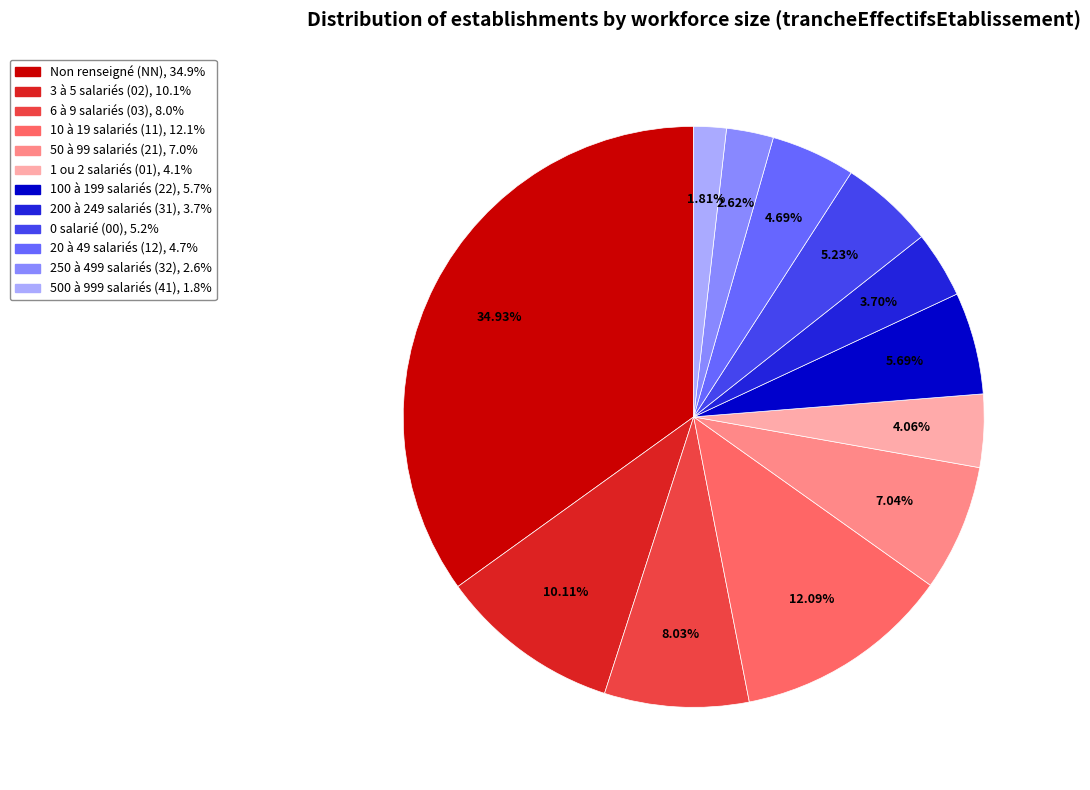

Is there any slice that represents more than half of the pie?

No